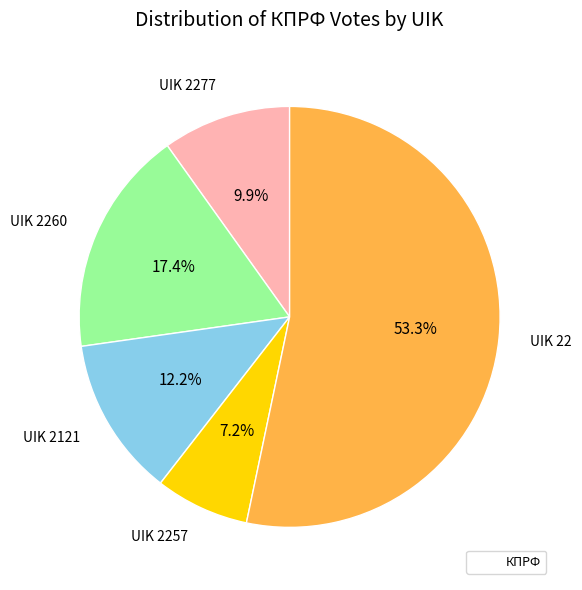

How many slices are in this pie chart?

5